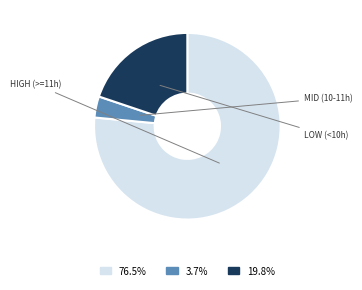

Does any single category account for the majority?

Yes